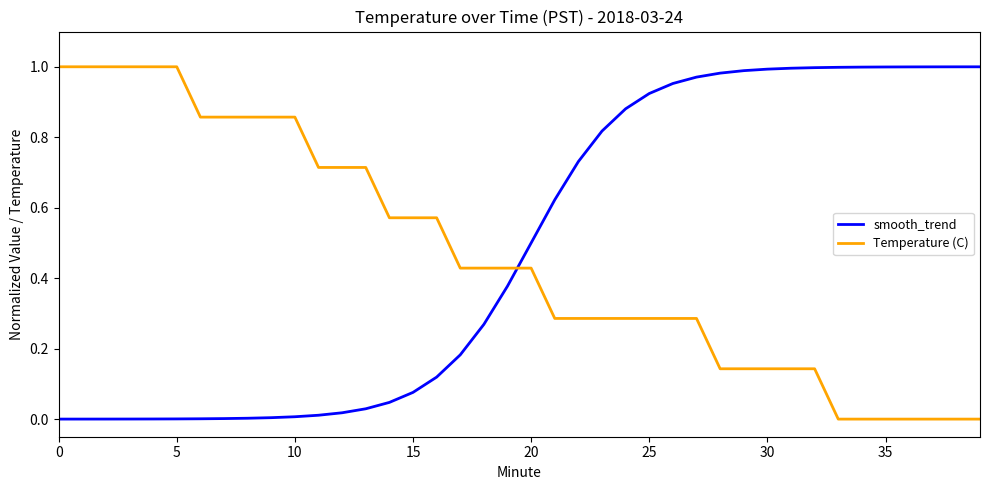

True or false: Temperature (C) and smooth_trend cross at least once.

True